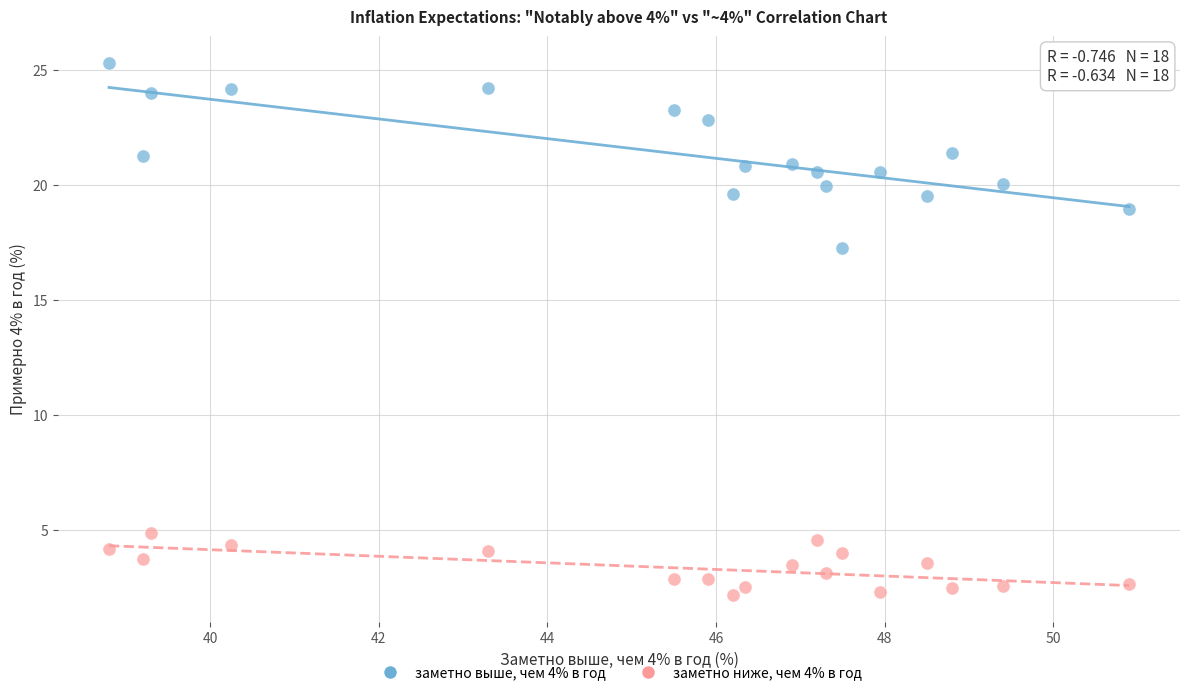

Which series contains the lowest Y value?

заметно ниже, чем 4% в год